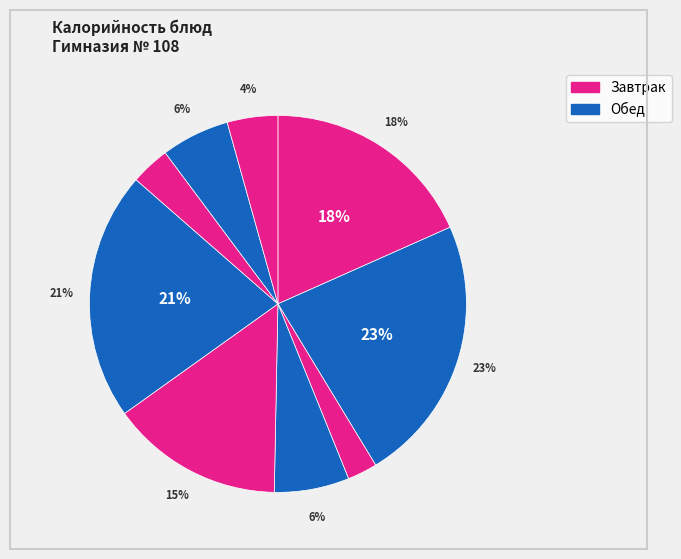

The Щи из свежей капусты slice represents 1% of the pie. True or false?

False